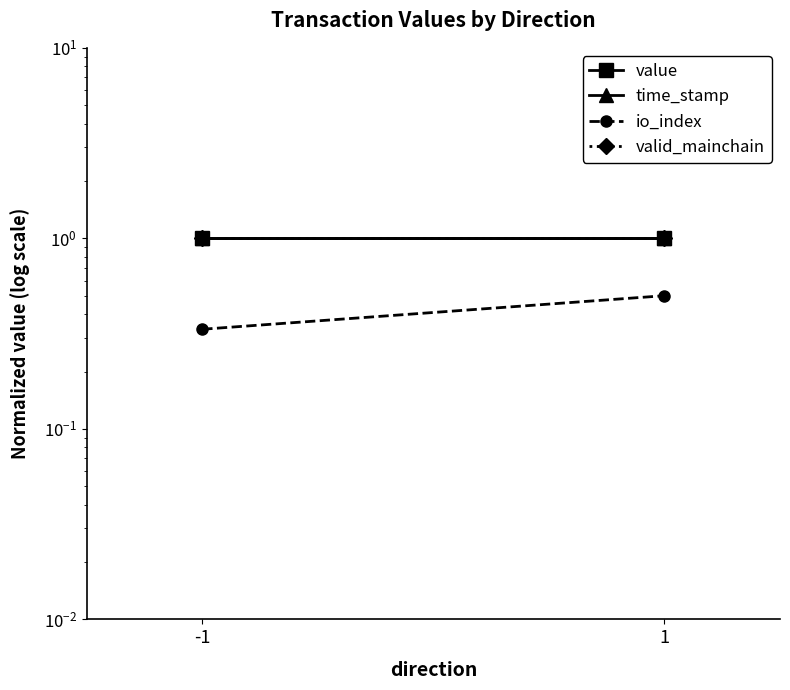

Which series has the widest spread of values?

io_index